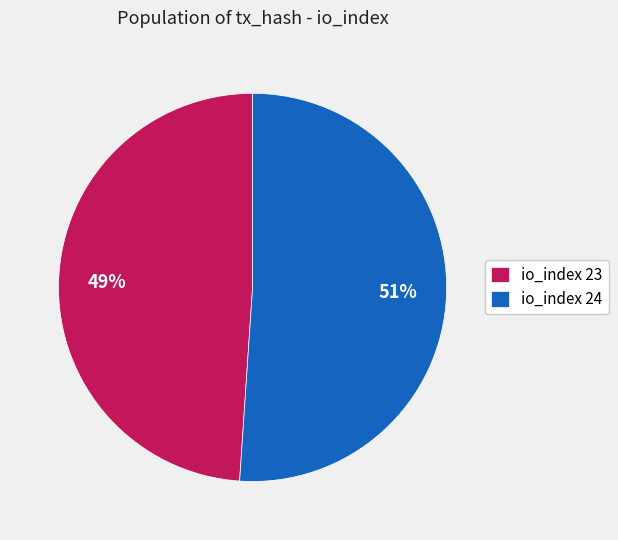

Rank the categories by value from highest to lowest.

io_index 24, io_index 23